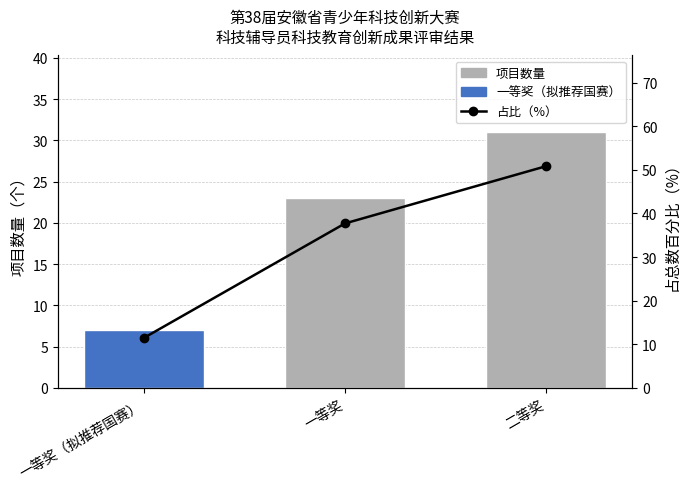

What is the spread (max minus min) of values at 一等奖?

14.7